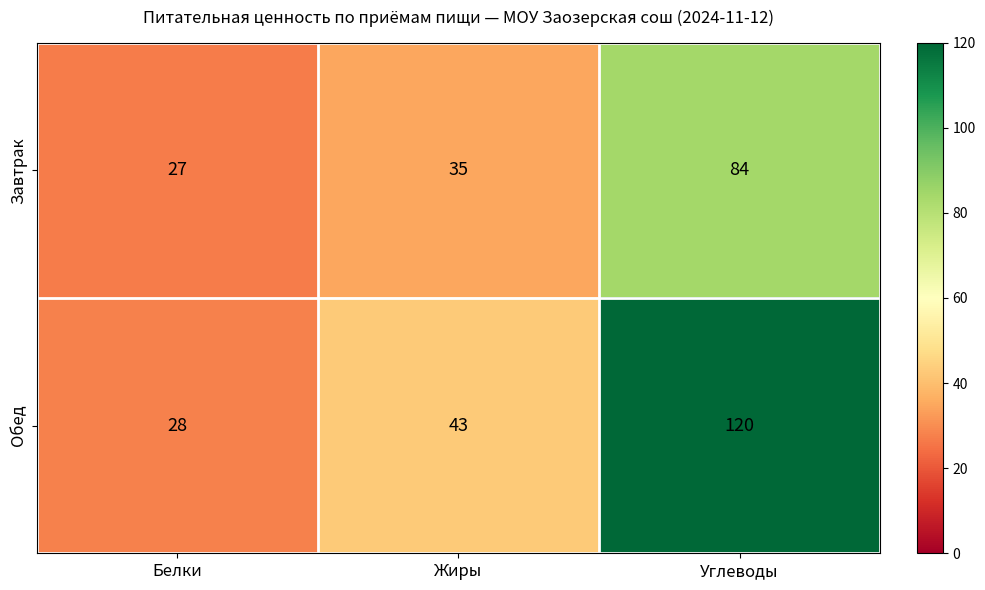

At which category is the sum across all series the highest?

Углеводы